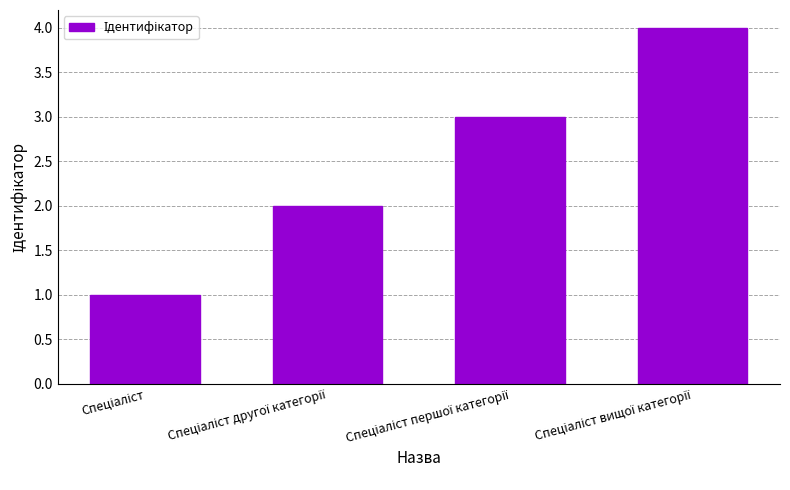

What is the sum of all values?

10